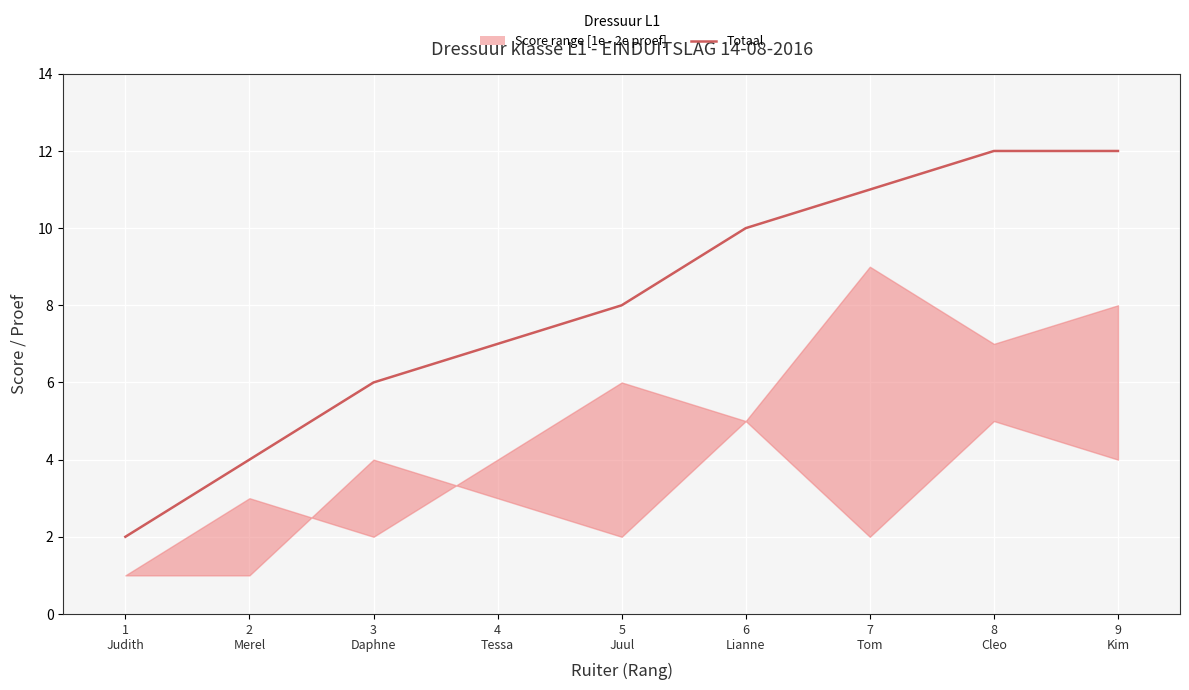

Count the values in the range 6 to 11.

5